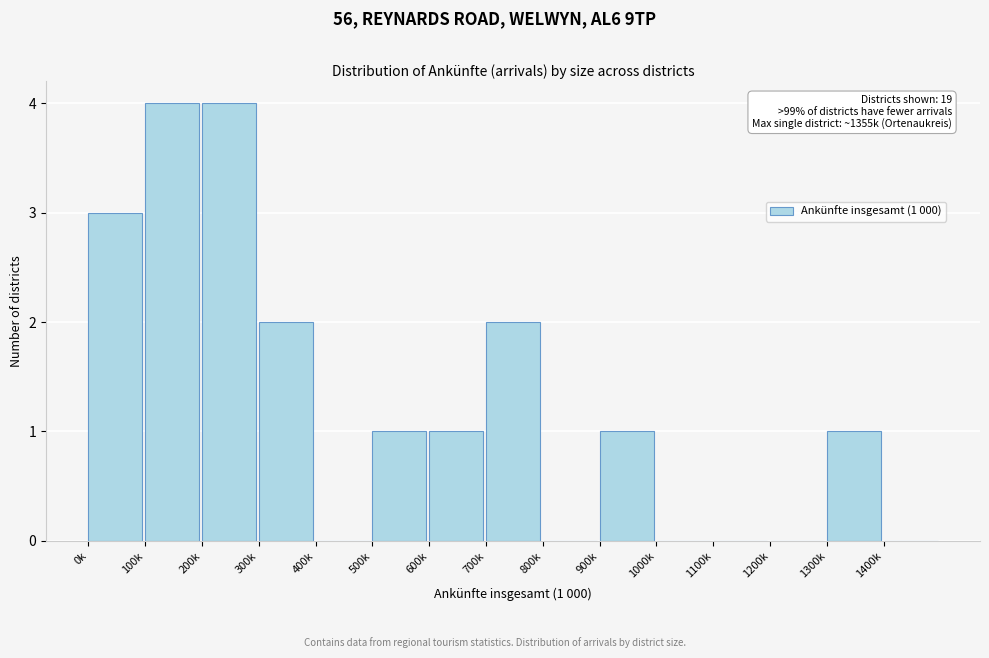

Reading right to left, extract all data points from this chart.

1400k=0	1300k=1	1200k=0	1100k=0	1000k=0	900k=1	800k=0	700k=2	600k=1	500k=1	400k=0	300k=2	200k=4	100k=4	0k=3